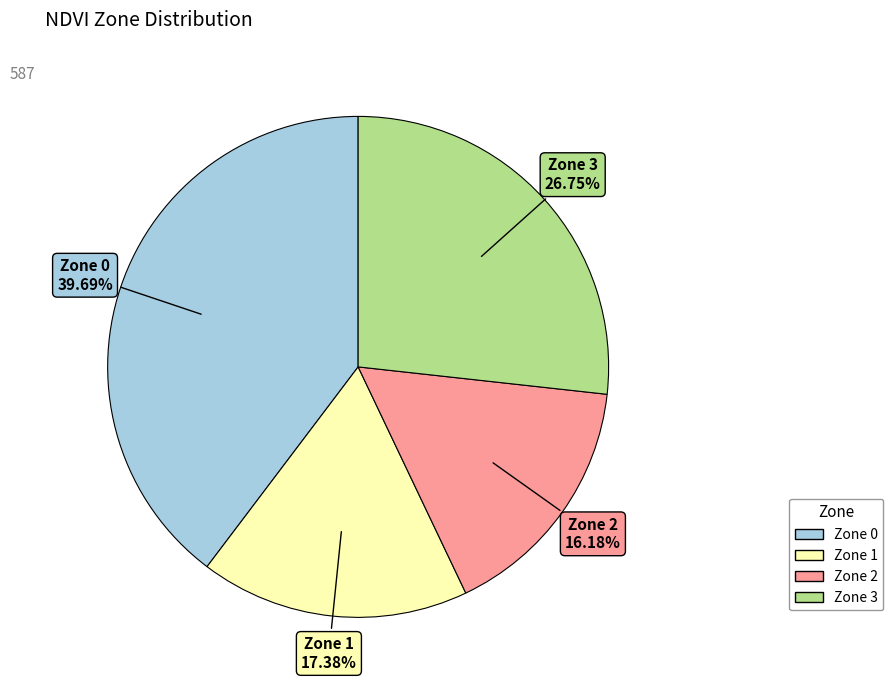

Combined, do Zone 3 and Zone 2 account for over 50%?

No